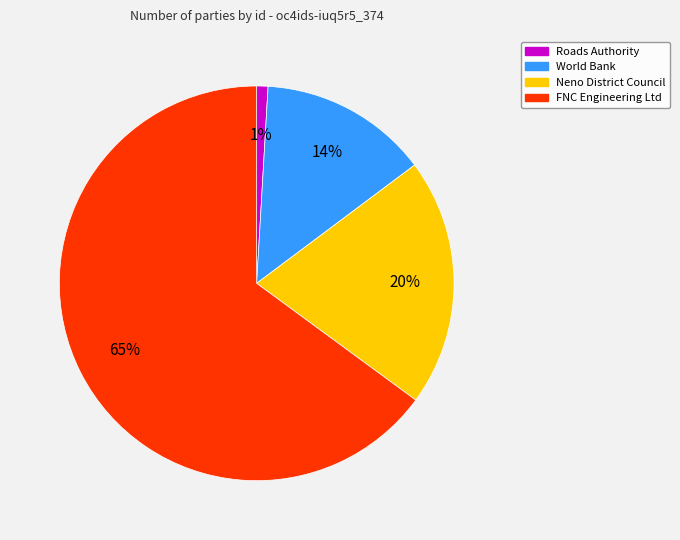

To the nearest percent, what is the difference between the World Bank and Roads Authority slice percentages?

13%